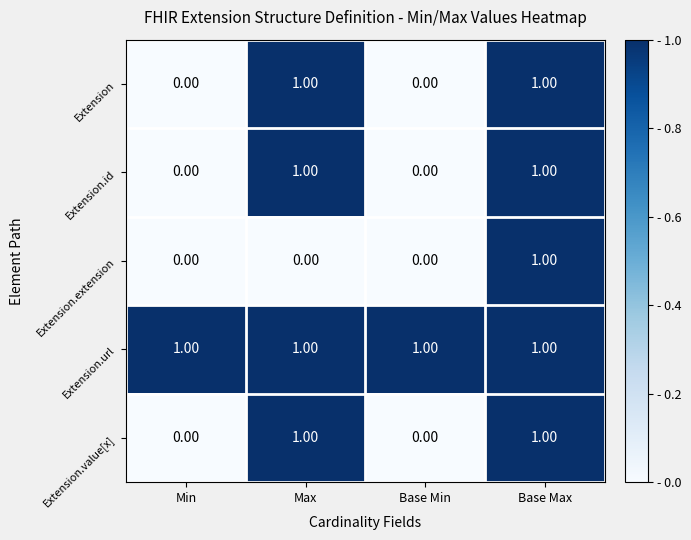

Which category has the highest value in the Extension.extension series?

Base Max